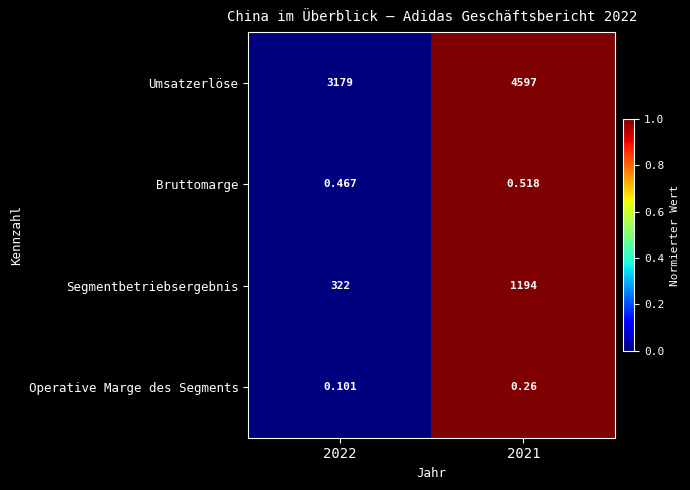

Between 2022 and 2021, which series saw the biggest shift?

Umsatzerlöse